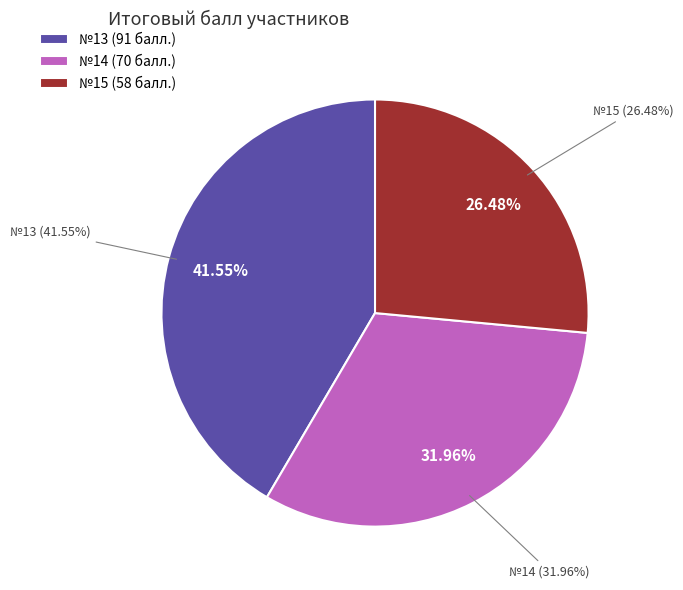

To the nearest percent, what is the difference between the 13 and 15 slice percentages?

15%